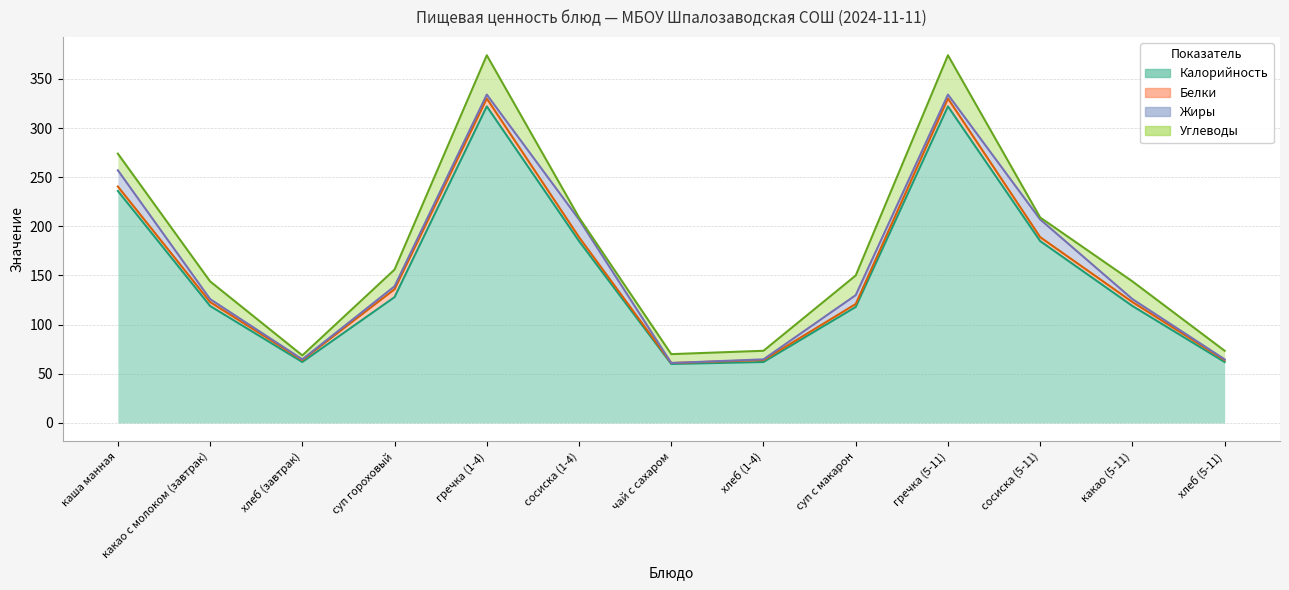

Between хлеб (завтрак) and гречка (5-11), which series saw the biggest shift?

Калорийность